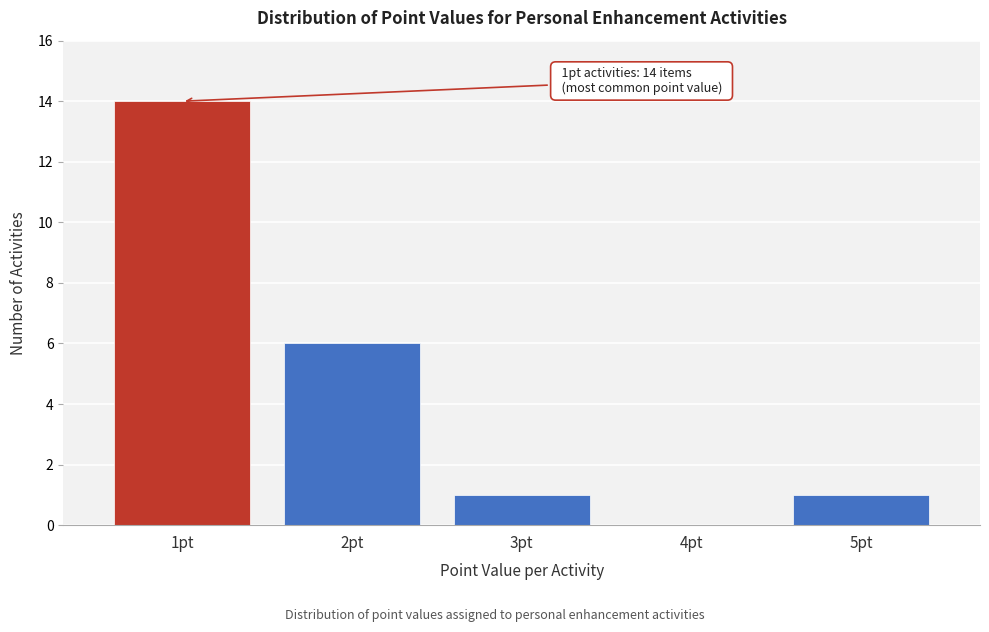

Reading right to left, transcribe all the data shown in this chart.

5pt=1	4pt=0	3pt=1	2pt=6	1pt=14